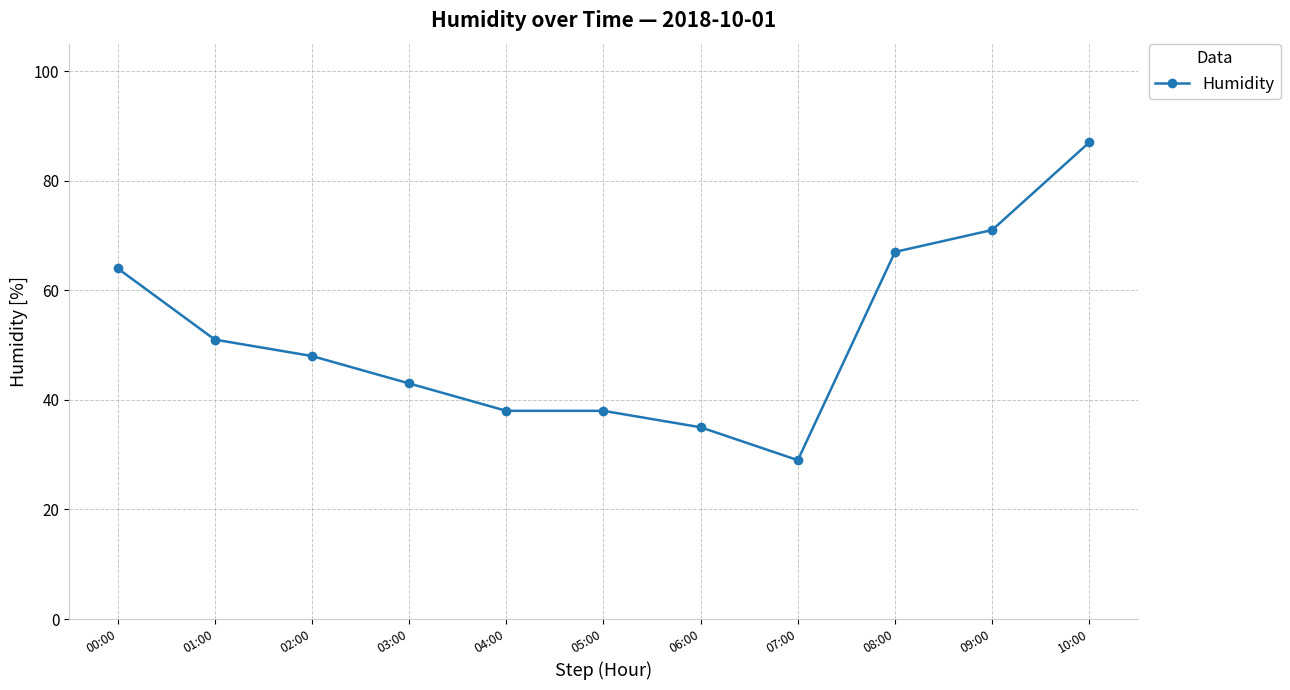

What is the label of the 8th point from the right?

03:00